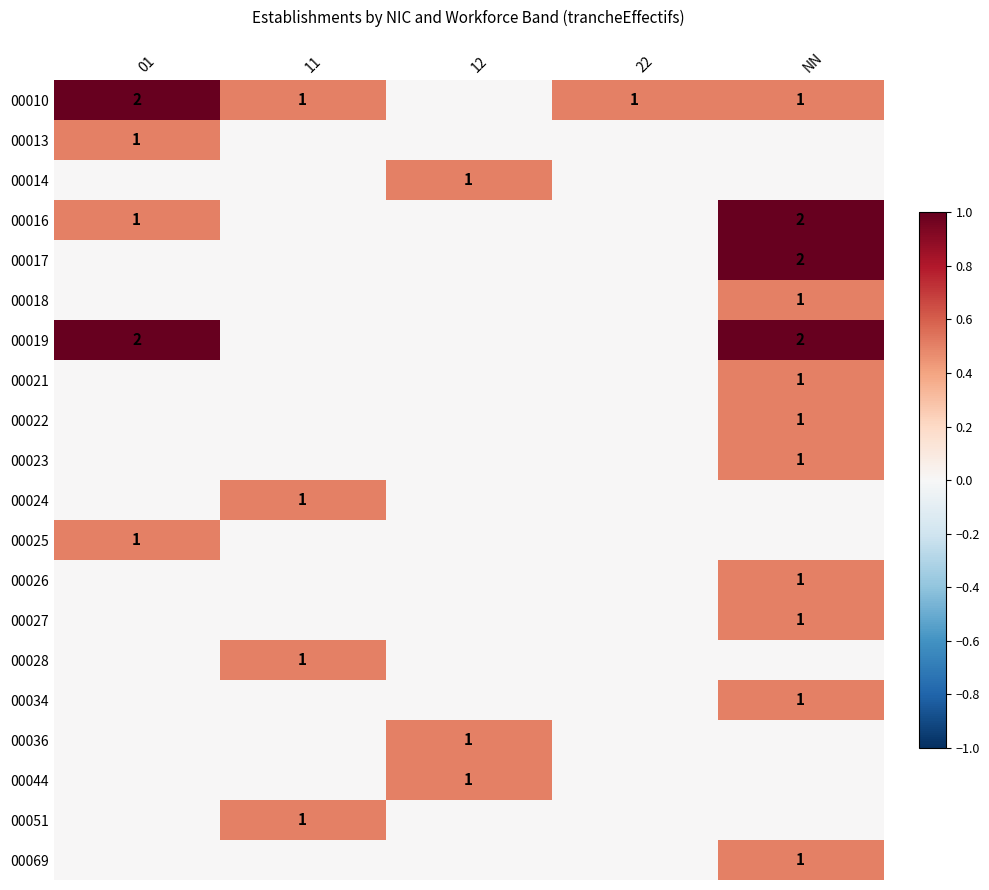

The 00019 series shows 2 at NN. True or false?

True